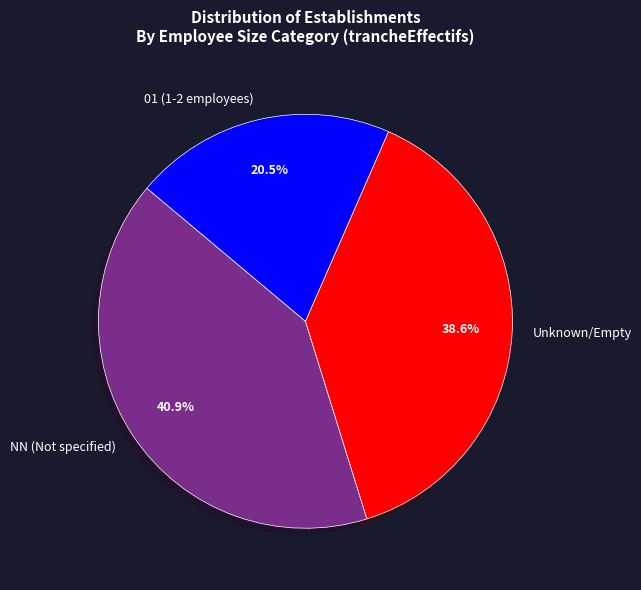

Which category has the smallest portion of the pie?

01 (1-2 employees)